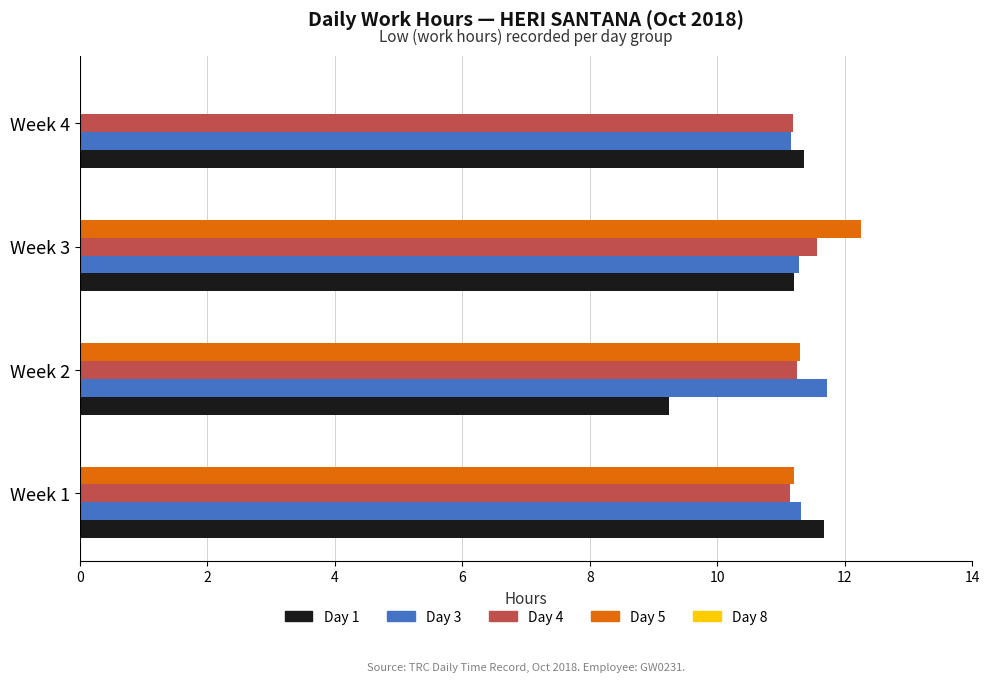

What is the maximum value shown in the chart?

12.3